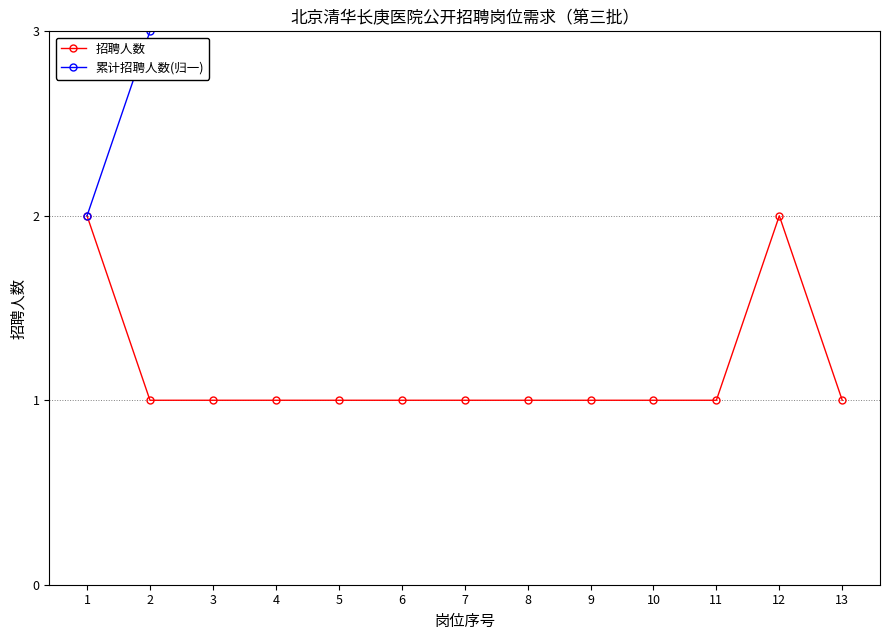

Which label corresponds to the smallest value in the chart?

2